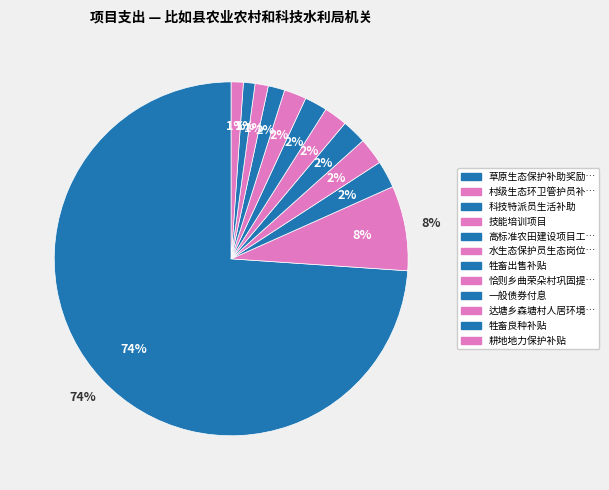

Does any single category account for the majority?

Yes